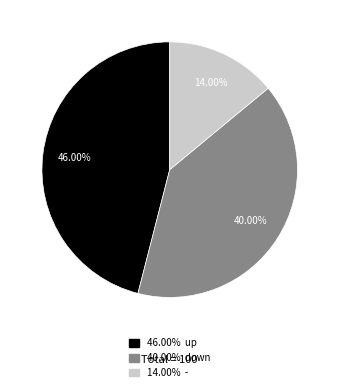

Does any single category account for the majority?

No